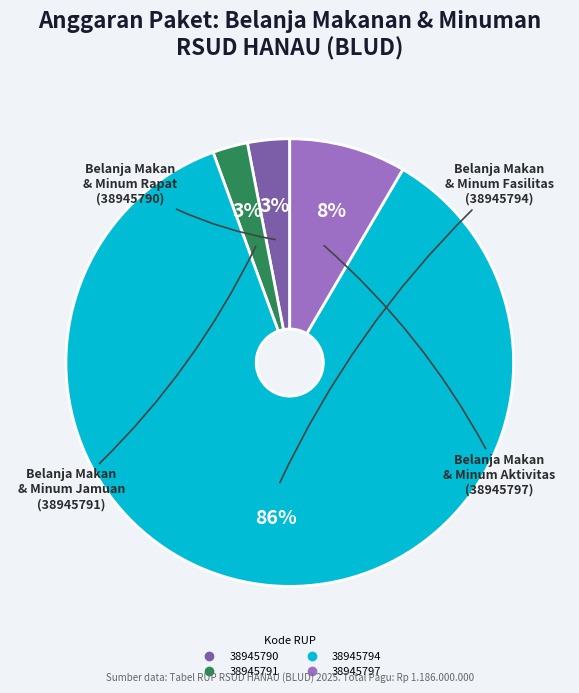

To the nearest percent, what is the combined percentage of 38945790 and 38945791?

6%